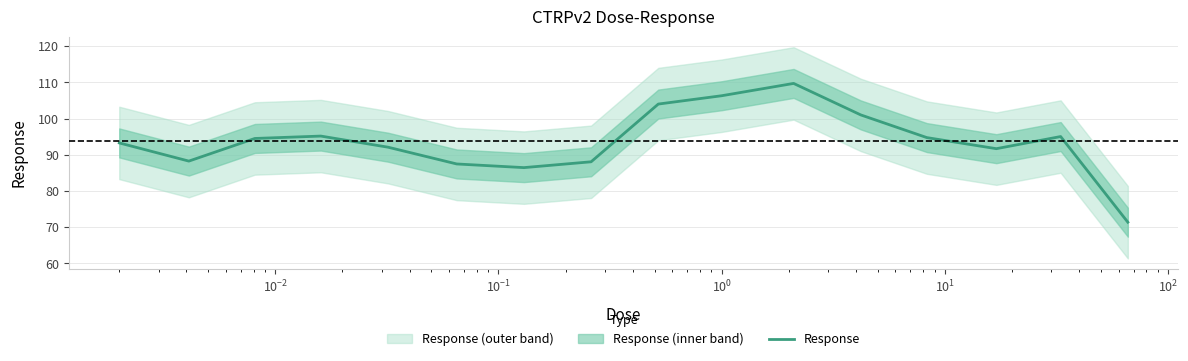

What is the highest value of the Response series?

109.7